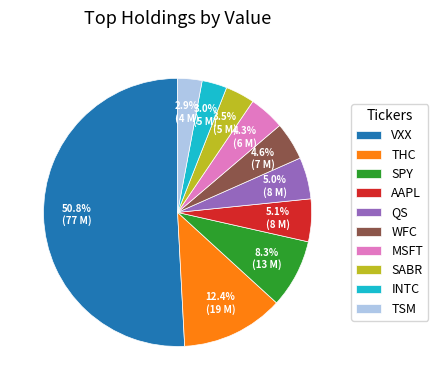

What is the ratio of the value at INTC to the value at MSFT?

0.7